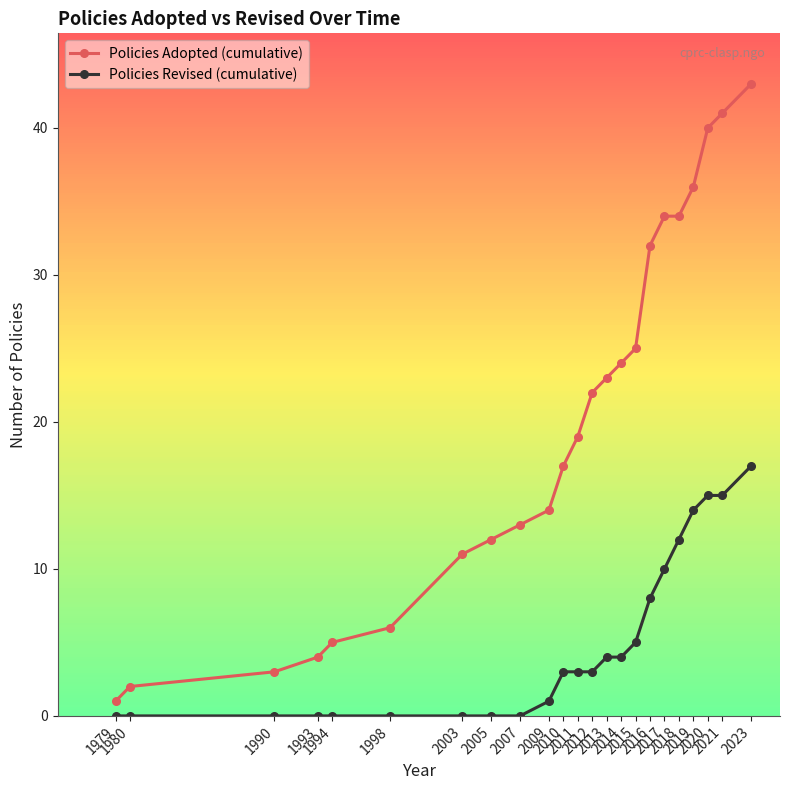

Rank the series by their maximum value, from lowest to highest.

Policies Revised (cumulative), Policies Adopted (cumulative)